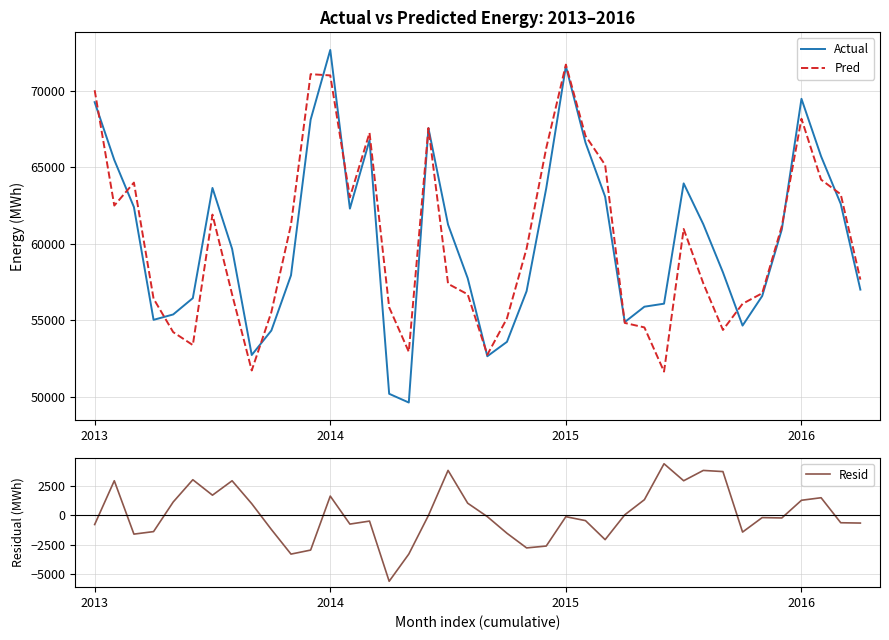

At which label does Pred reach its peak?

2015